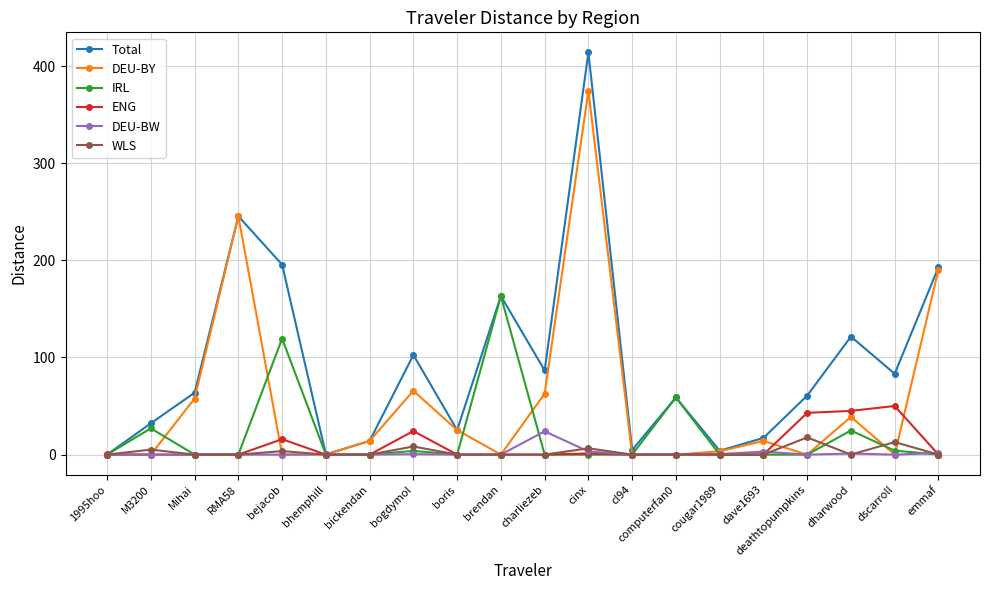

At which category does the chart reach its peak across all series?

cinx